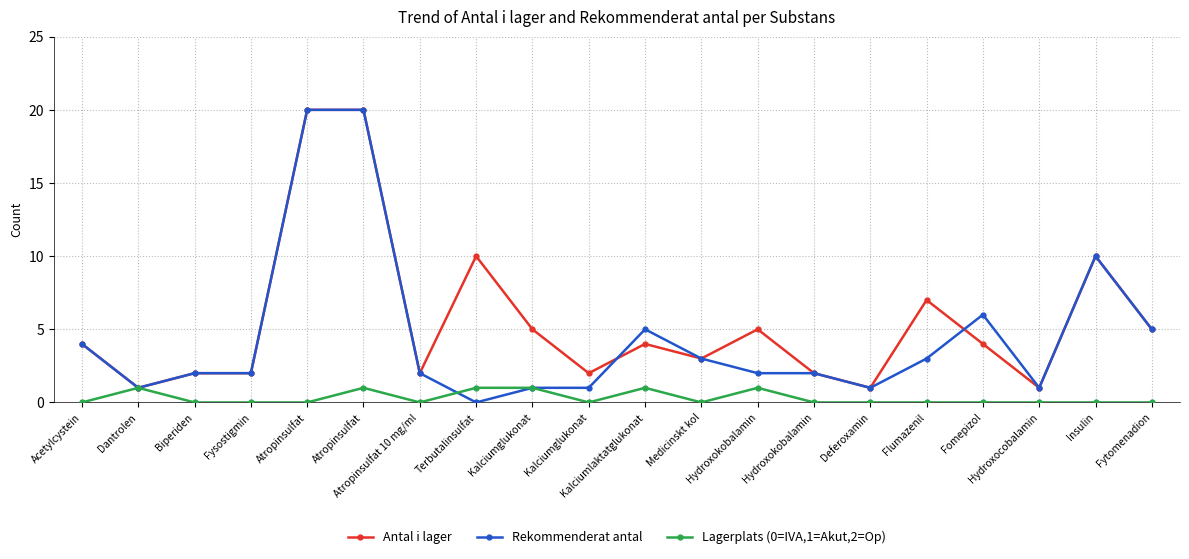

The Lagerplats (0=IVA,1=Akut,2=Op) series shows 0 at Flumazenil. True or false?

True